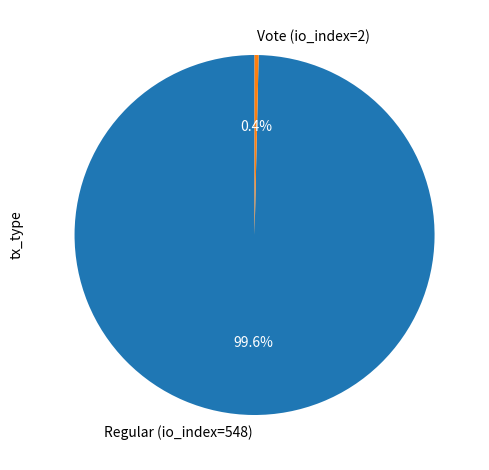

Which has a higher value, Vote (io_index=2) or Regular (io_index=548)?

Regular (io_index=548)